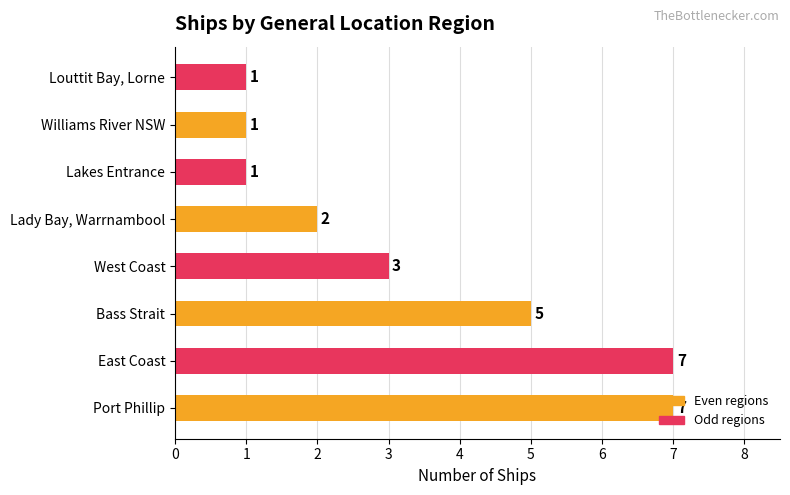

The value at Williams River NSW is 1. True or false?

True